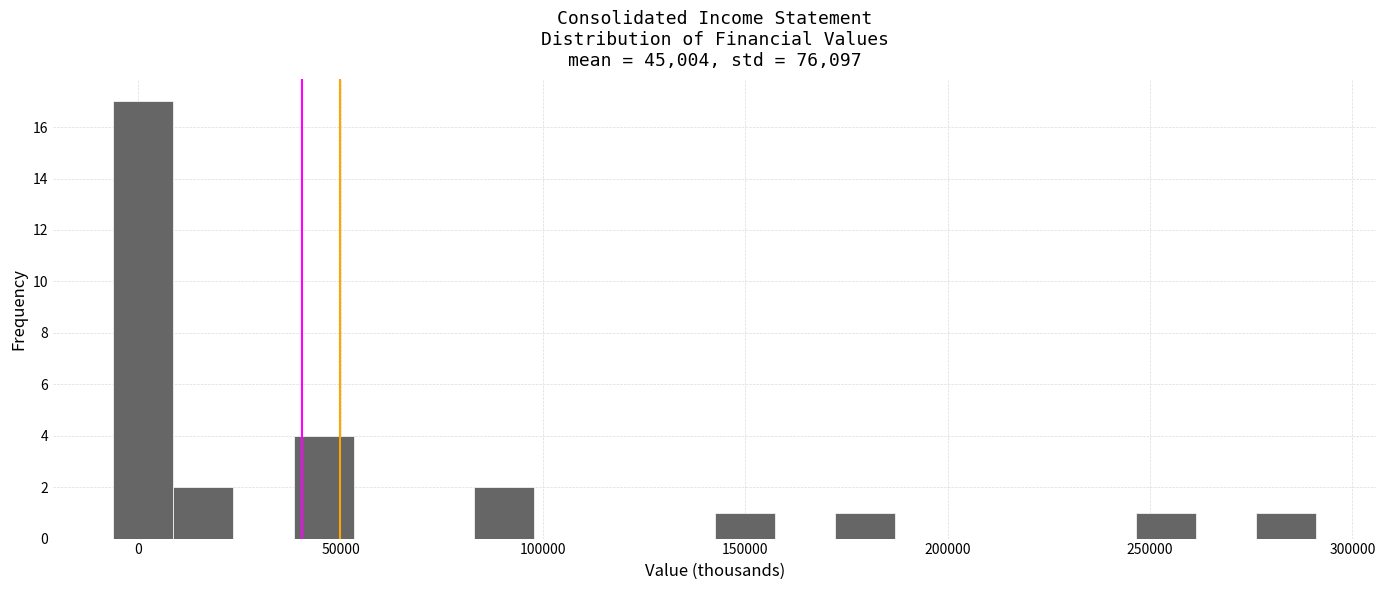

Read against the x-axis, roughly where is the centre of the tallest bar?

0